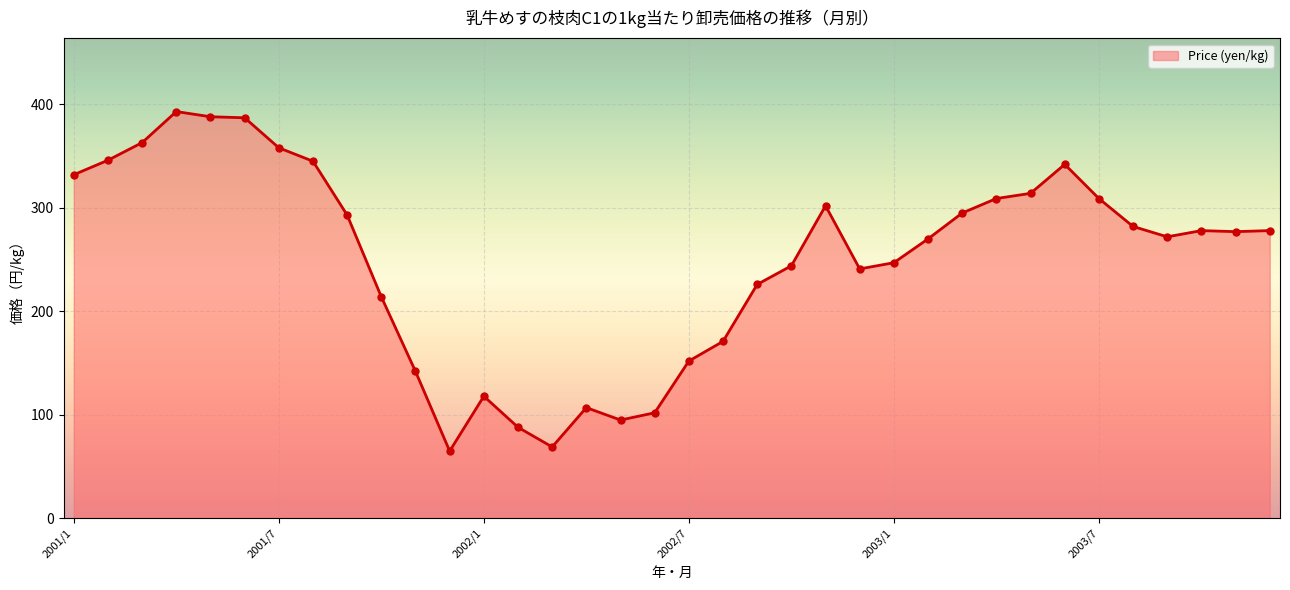

What is the greatest value displayed?

393